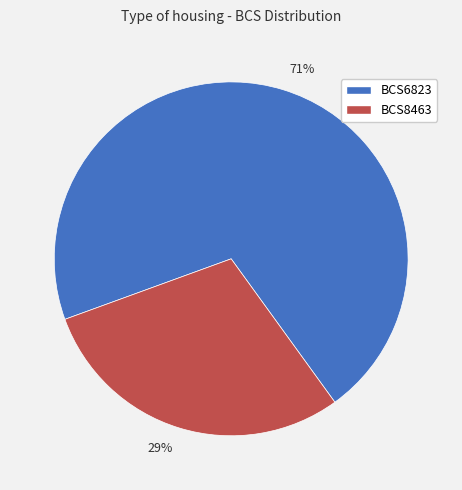

To the nearest percent, what is the average slice percentage?

50%